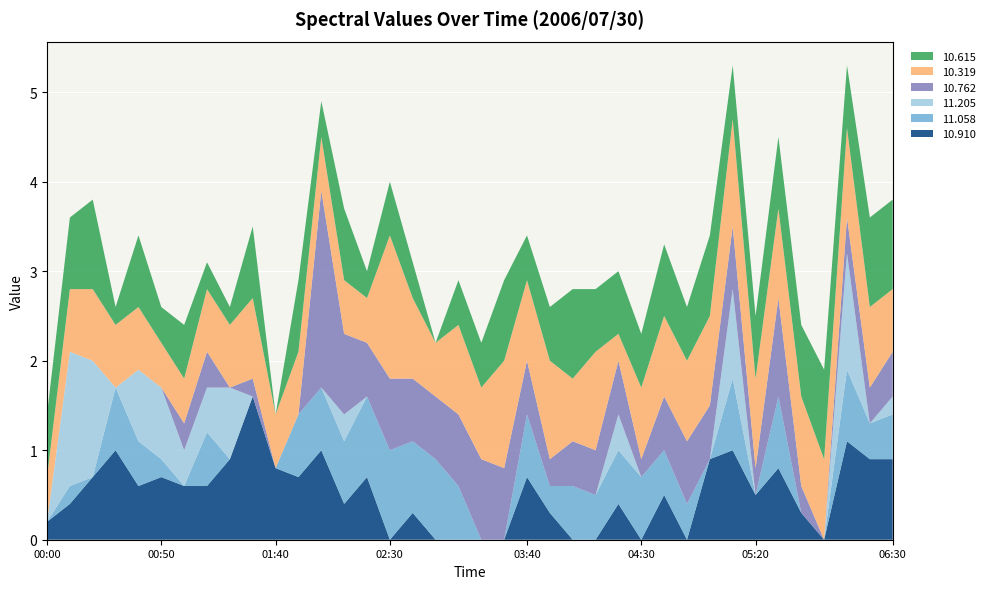

Reading left to right, transcribe all the data shown in this chart.

10.910: 0.2	0.4	0.7	1.0	0.6	0.7	0.6	0.6	0.9	1.6	0.8	0.7	1.0	0.4	0.7	0.0	0.3	0.0	0.0	0.0	0.0	0.7	0.3	0.0	0.0	0.4	0.0	0.5	0.0	0.9	1.0	0.5	0.8	0.3	0.0	1.1	0.9	0.9
11.058: 0.0	0.2	0.0	0.7	0.5	0.2	0.0	0.6	0.0	0.0	0.0	0.7	0.7	0.7	0.9	1.0	0.8	0.9	0.6	0.0	0.0	0.7	0.3	0.6	0.5	0.6	0.7	0.5	0.4	0.0	0.8	0.0	0.8	0.0	0.0	0.8	0.4	0.5
11.205: 0.0	1.5	1.3	0.0	0.8	0.8	0.4	0.5	0.8	0.0	0.0	0.0	0.0	0.3	0.0	0.0	0.0	0.0	0.0	0.0	0.0	0.0	0.0	0.0	0.0	0.4	0.0	0.0	0.0	0.0	1.0	0.0	0.0	0.0	0.0	1.3	0.0	0.2
10.762: 0.0	0.0	0.0	0.0	0.0	0.0	0.3	0.4	0.0	0.2	0.0	0.0	2.2	0.9	0.6	0.8	0.7	0.7	0.8	0.9	0.8	0.6	0.3	0.5	0.5	0.6	0.2	0.6	0.7	0.6	0.7	0.3	1.1	0.3	0.0	0.4	0.4	0.5
10.319: 0.5	0.7	0.8	0.7	0.7	0.5	0.5	0.7	0.7	0.9	0.6	0.7	0.6	0.6	0.5	1.6	0.9	0.6	1.0	0.8	1.2	0.9	1.1	0.7	1.1	0.3	0.8	0.9	0.9	1.0	1.2	1.0	1.0	1.0	0.9	1.0	0.9	0.7
10.615: 0.7	0.8	1.0	0.2	0.8	0.4	0.6	0.3	0.2	0.8	0.0	0.8	0.4	0.8	0.3	0.6	0.4	0.0	0.5	0.5	0.9	0.5	0.6	1.0	0.7	0.7	0.6	0.8	0.6	0.9	0.6	0.7	0.8	0.8	1.0	0.7	1.0	1.0